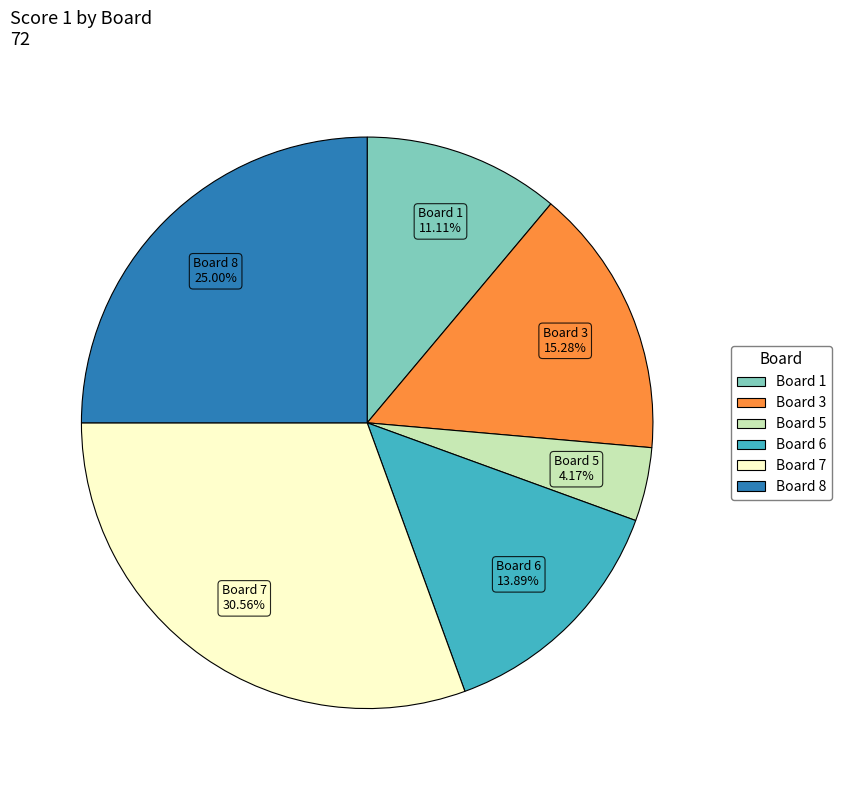

To the nearest percent, what is the combined percentage of Board 6 and Board 5?

18%